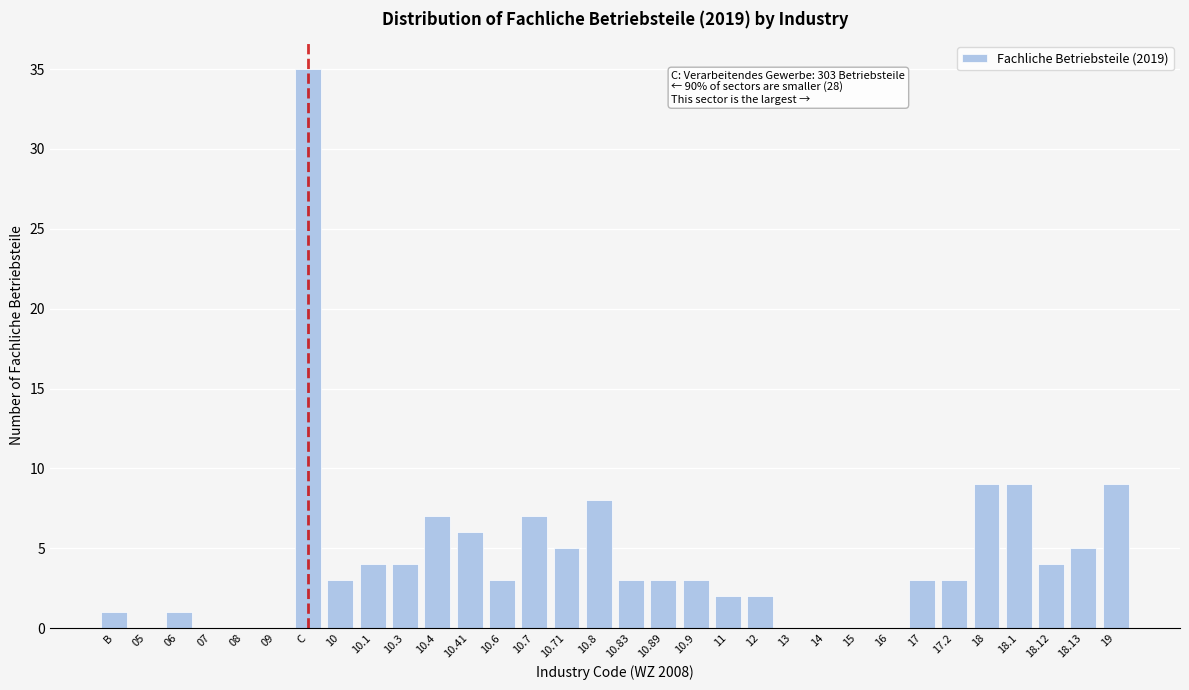

Which category has the highest value across all series?

C